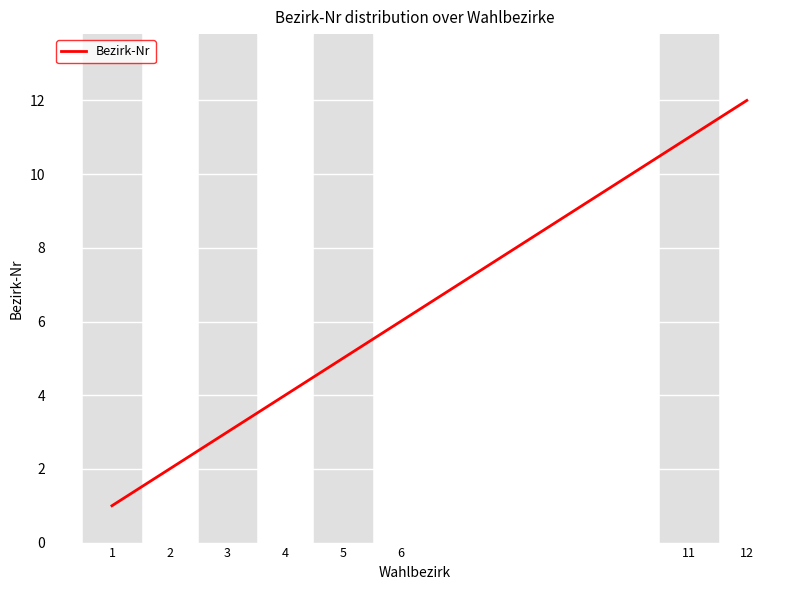

What is the difference between the maximum and second lowest values?

10